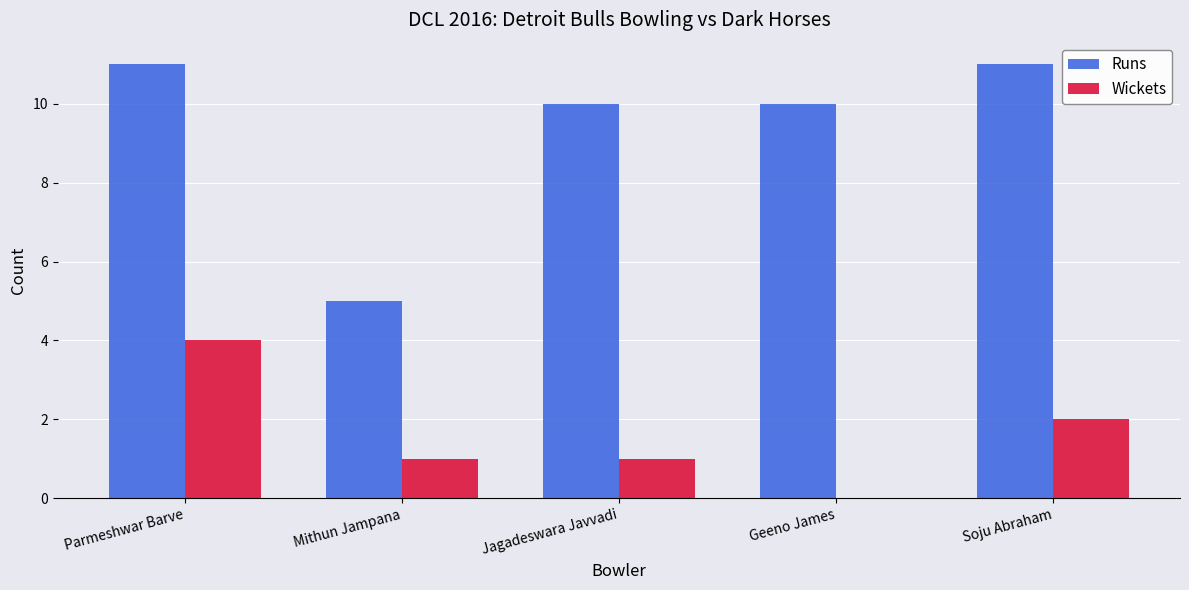

Which series has the largest total across all categories?

Runs